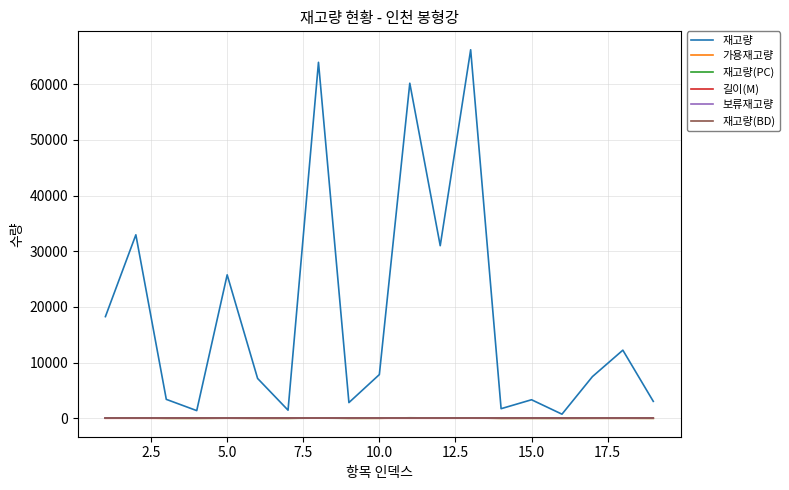

Is this an area chart (filled region under the line)?

No